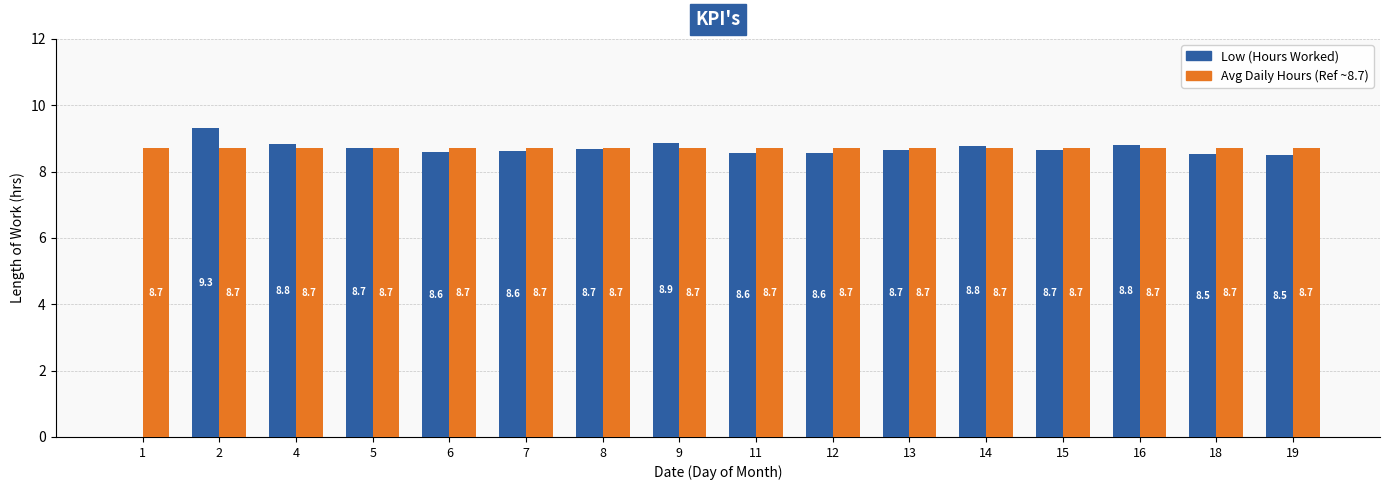

What is the greatest value displayed?

9.3